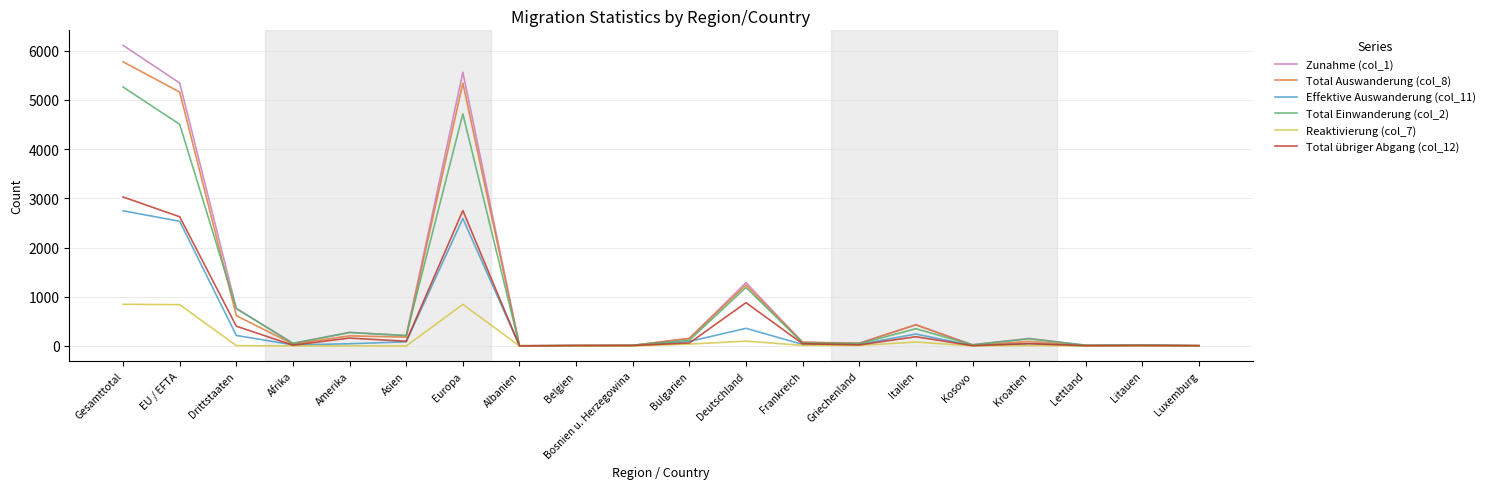

What is the sum of all Total Einwanderung (col_2) values?

17778